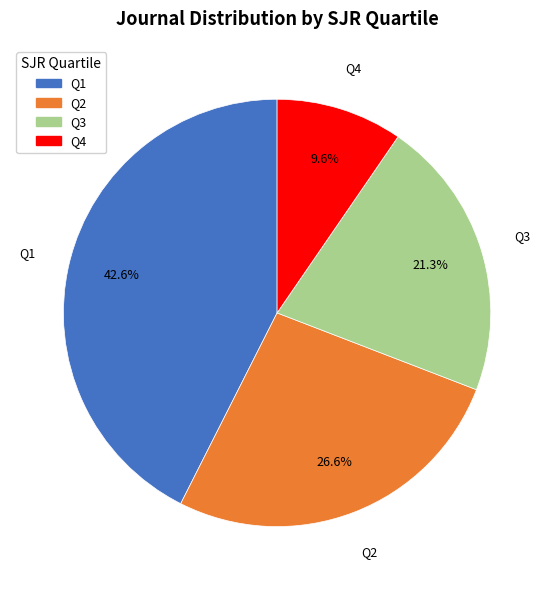

The Q2 slice represents 49% of the pie. True or false?

False